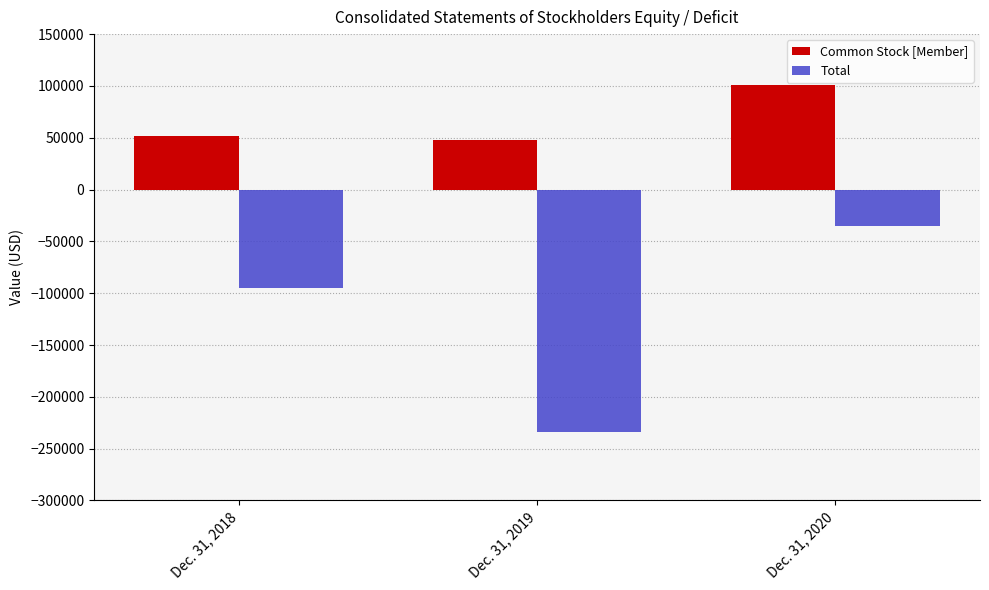

At how many categories does at least one series exceed 15980?

3